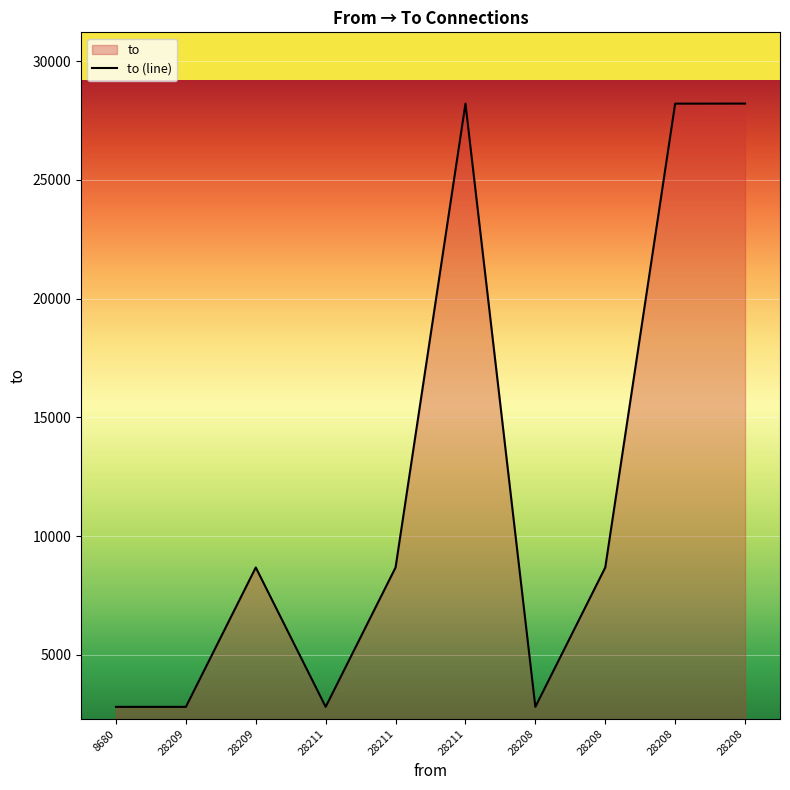

At which label does the data first exceed 8680?

28211